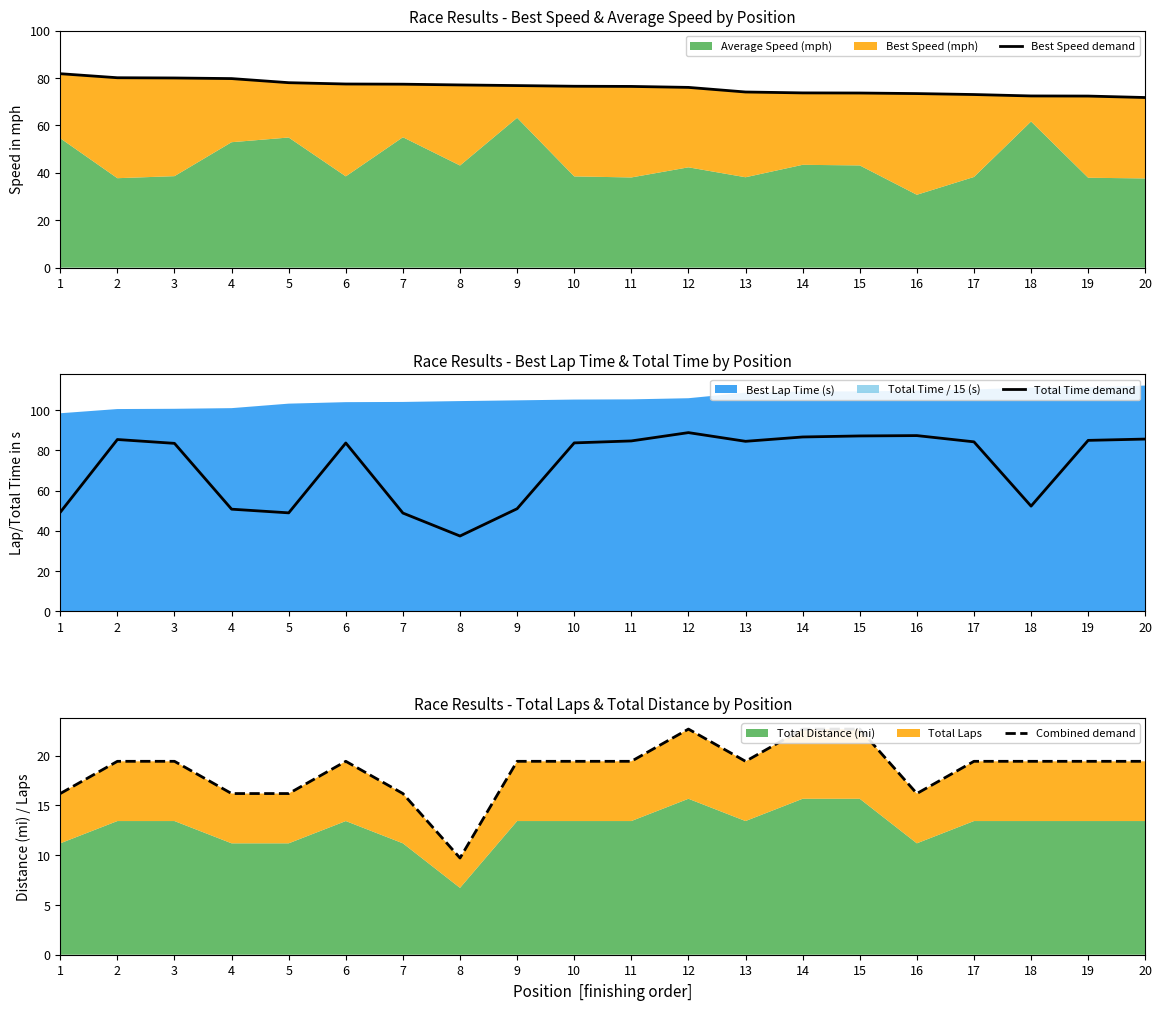

The Total Time demand series shows 146.9 at 14. True or false?

False